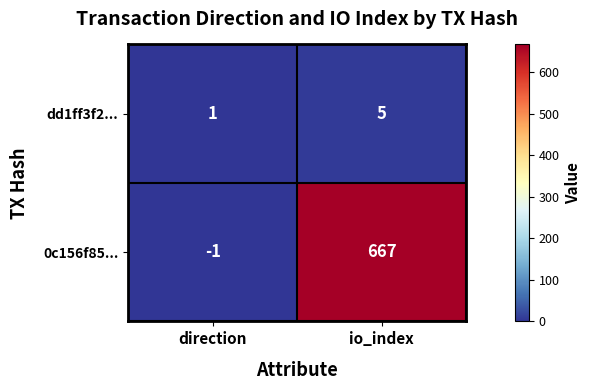

How many values in the 0c156f85... series are below 667?

1